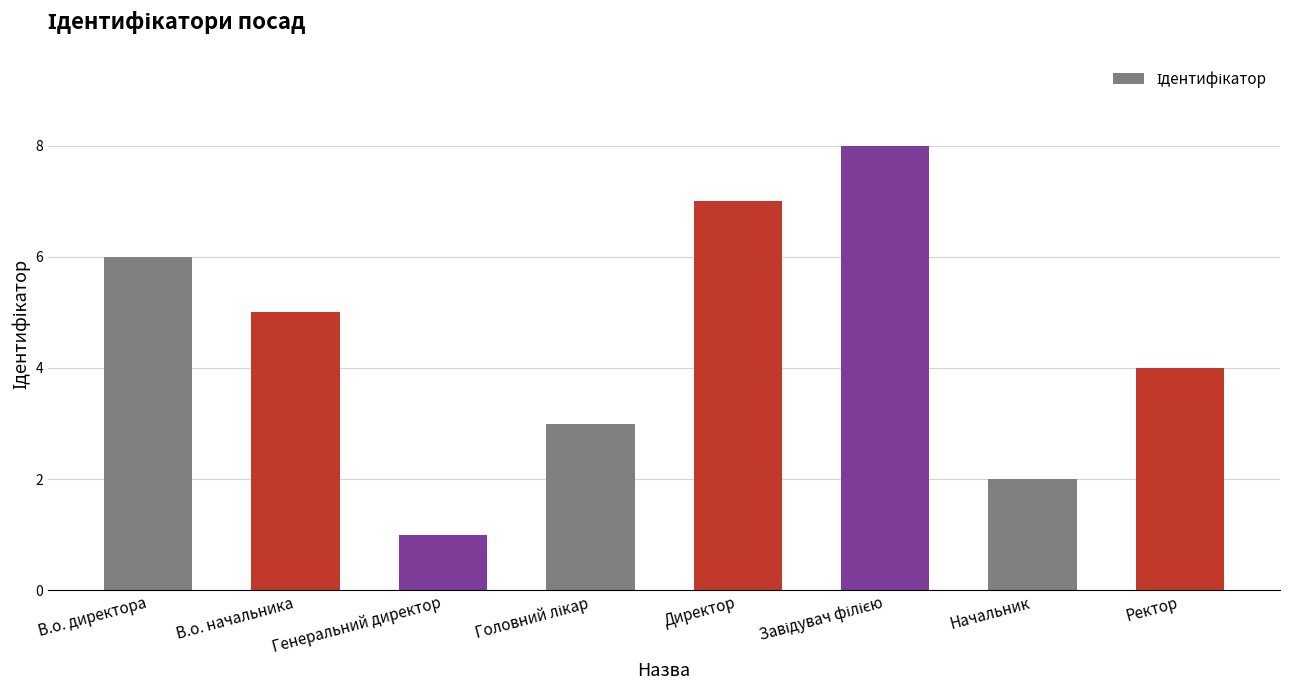

How many values are below 5?

4